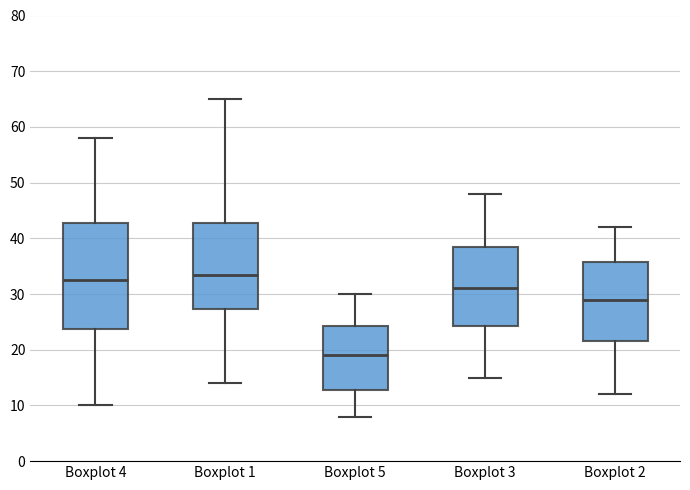

Which box has the lowest median line?

Boxplot 5